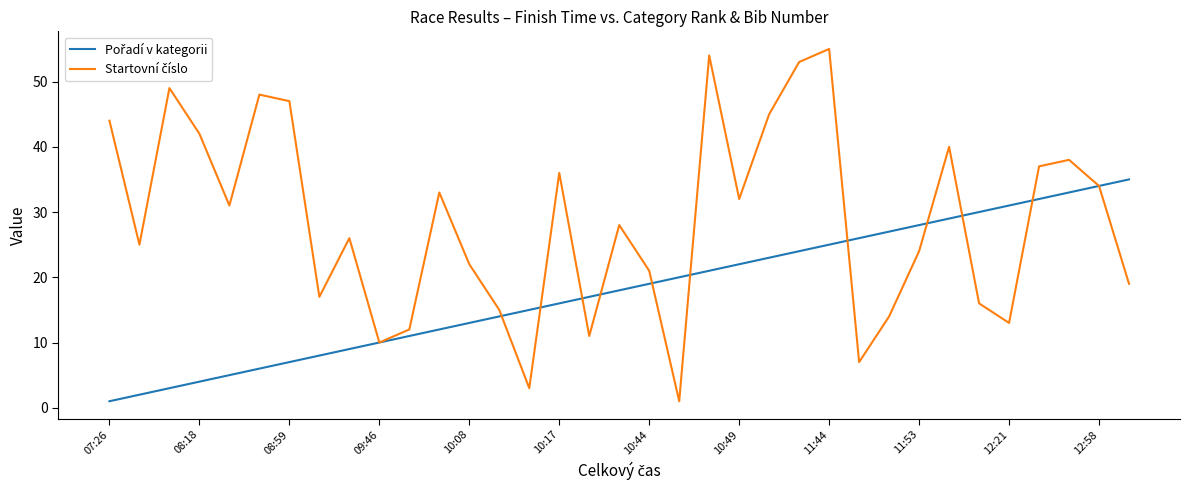

How many categories are shown in the chart?

35